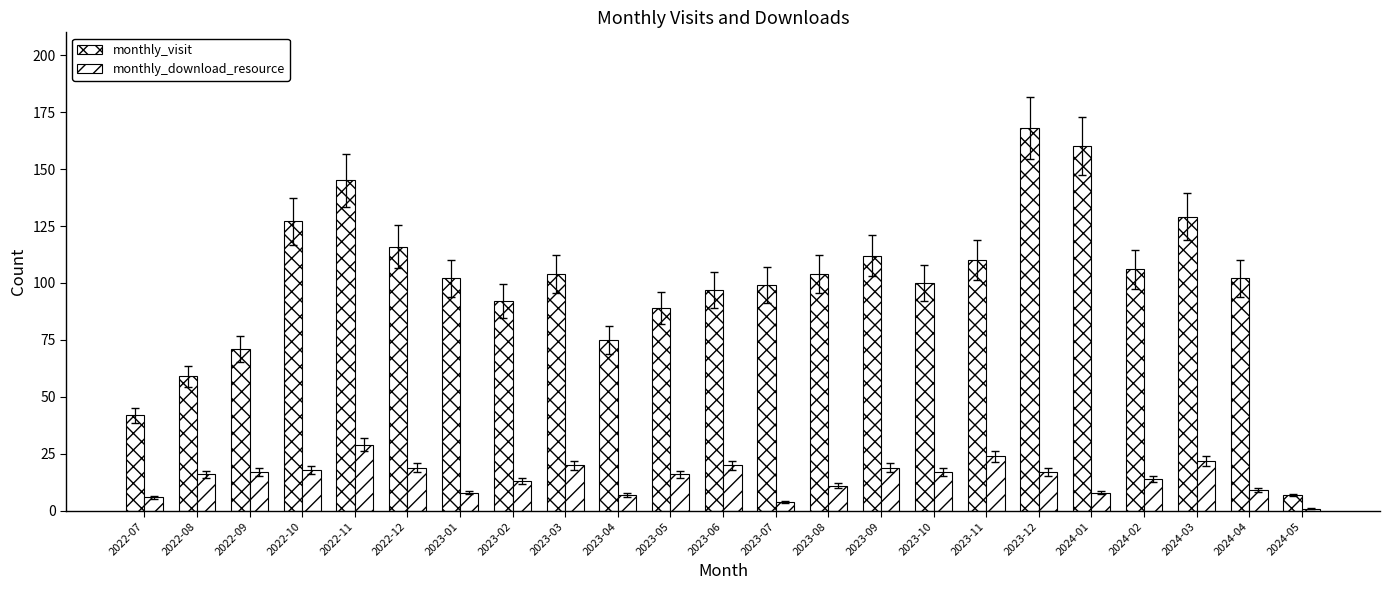

How many bars are there in total?

46